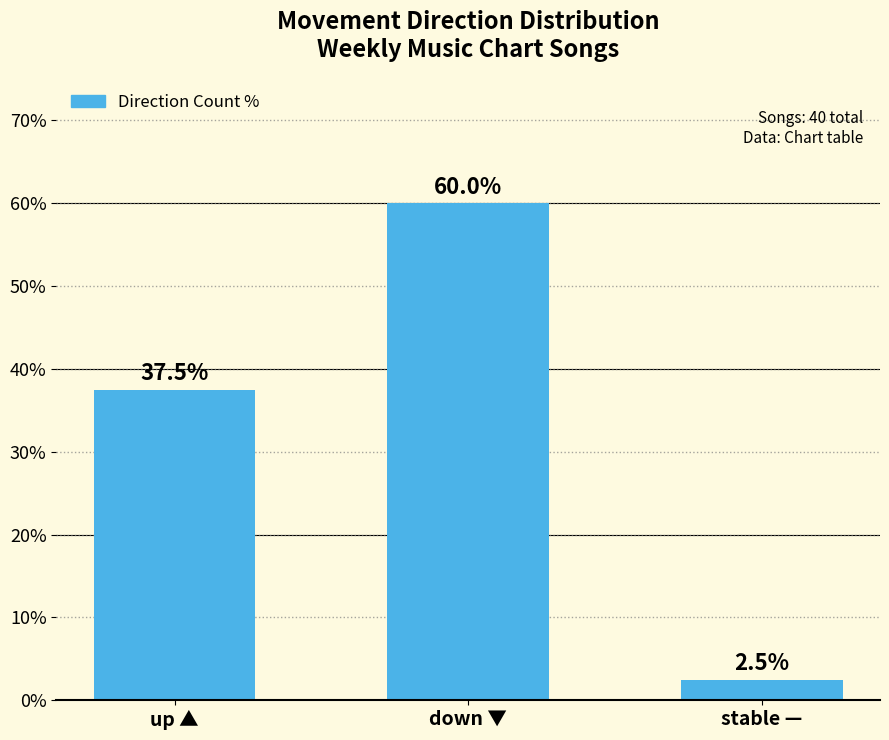

What is the sum of all values?

100.0